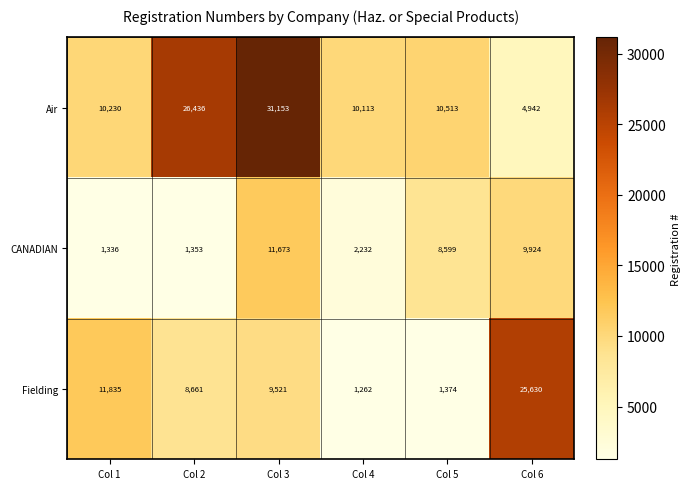

What is the total value across all series at Col 4?

13607